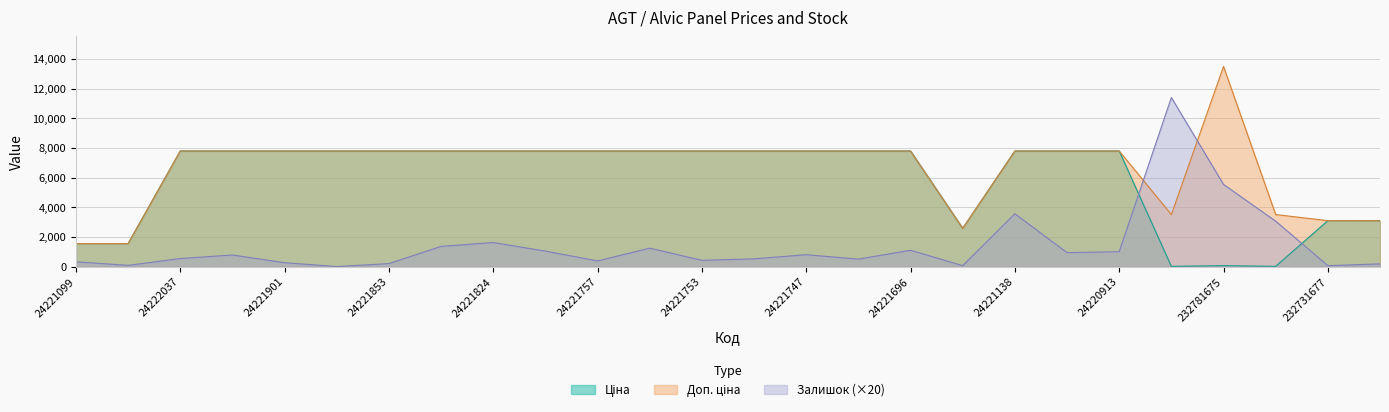

Does the chart have visible grid lines?

Yes